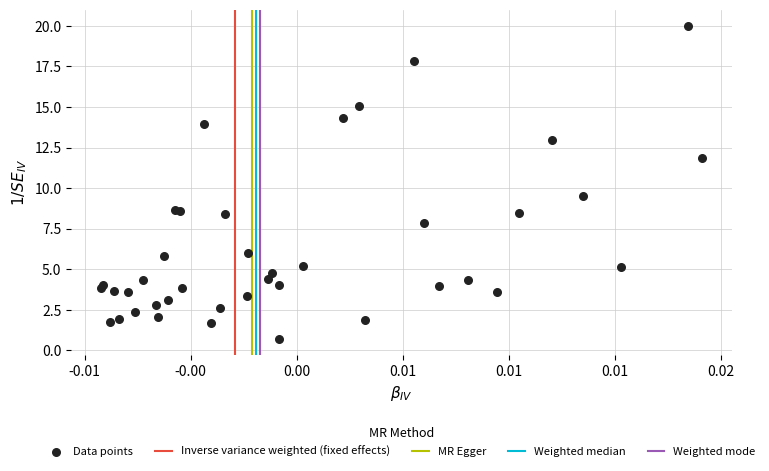

What Y value in the scatter plot is closest to 10?

9.5